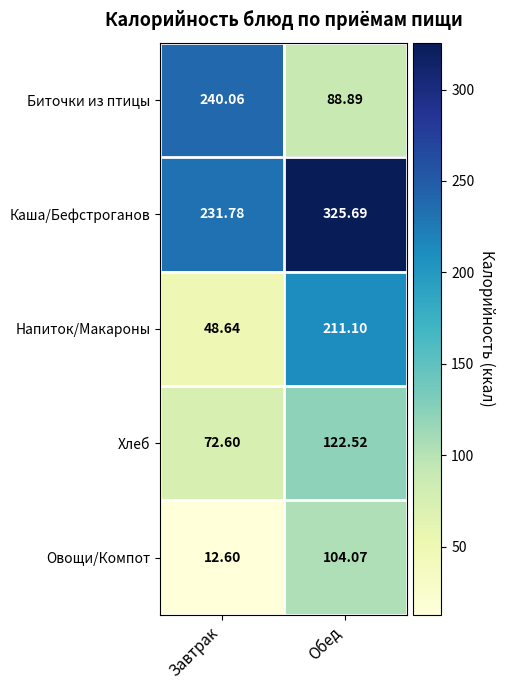

Rank the series at Обед from lowest to highest value.

Биточки из птицы, Овощи/Компот, Хлеб, Напиток/Макароны, Каша/Бефстроганов